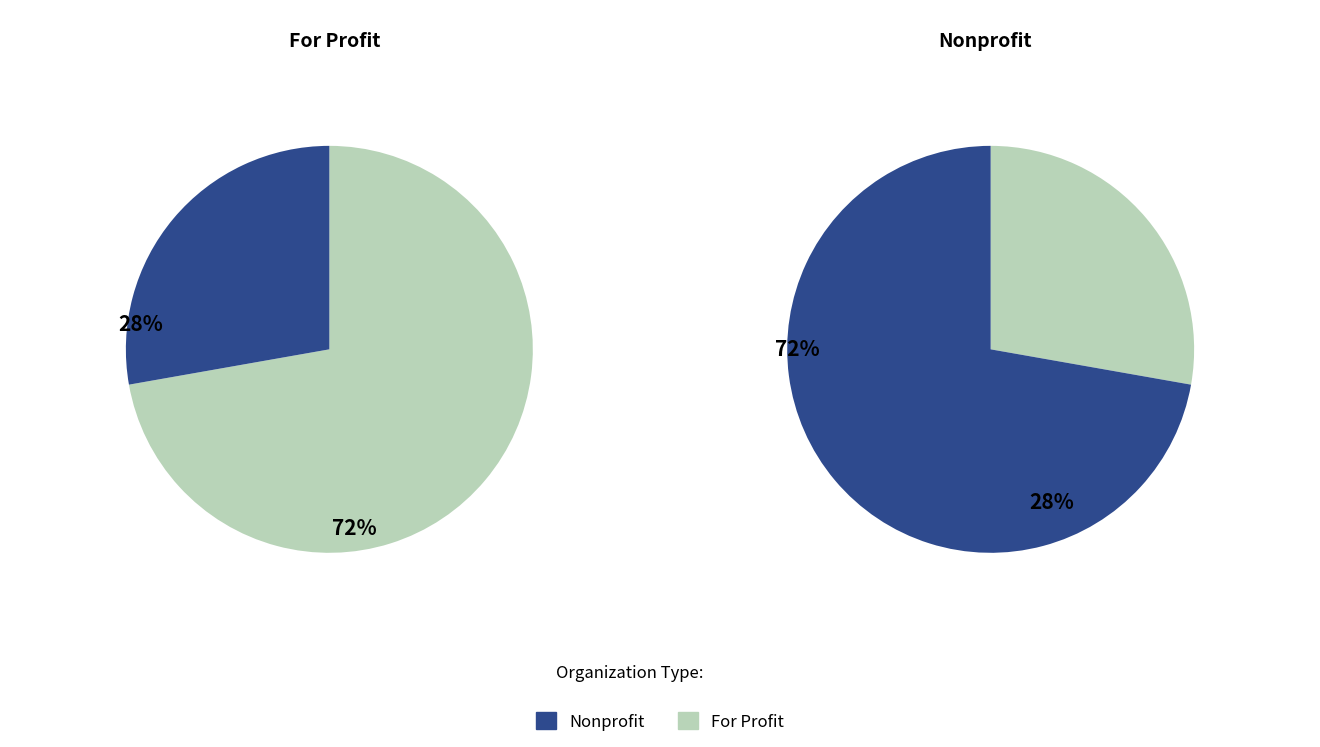

The Nonprofit slice represents 39% of the pie. True or false?

False